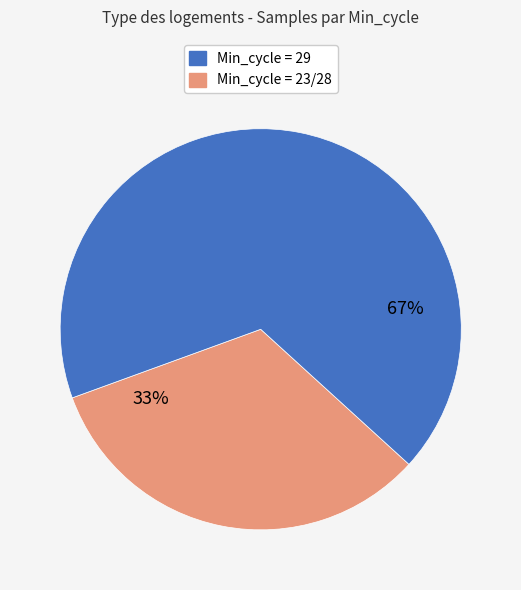

Is there a majority slice in this chart?

Yes